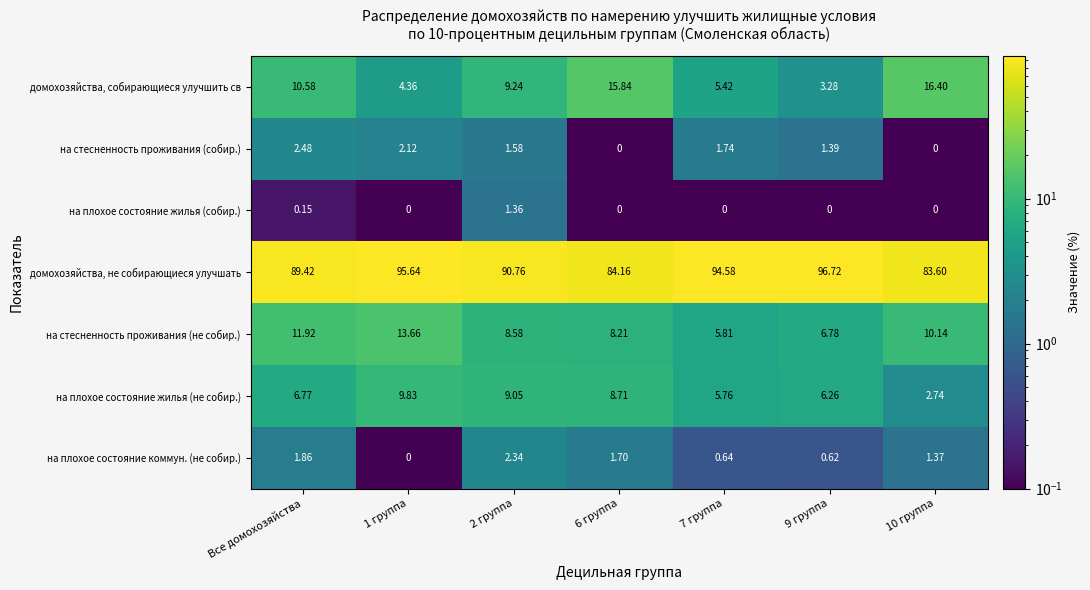

How many distinct data groups are displayed?

7